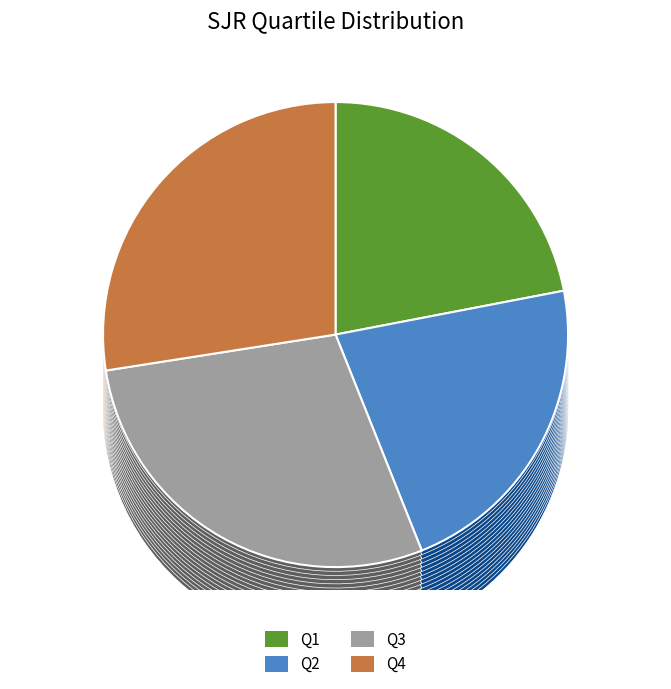

How many slices are in this pie chart?

4